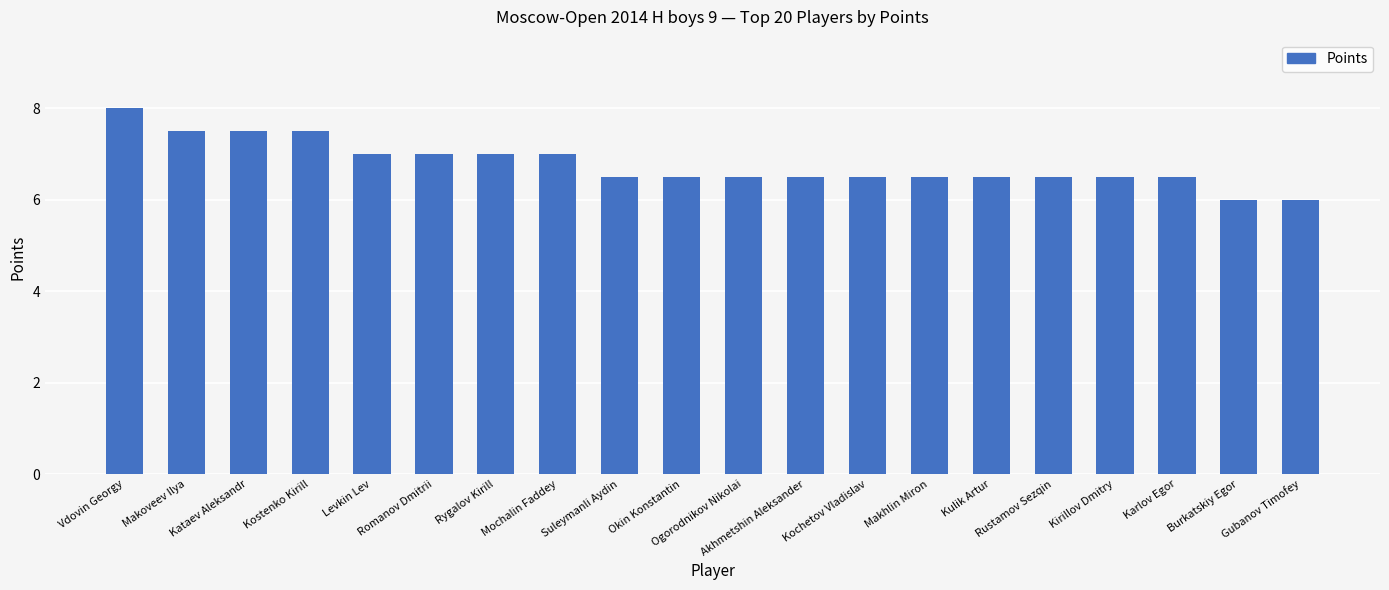

What is the label of the 13th bar from the right?

Mochalin Faddey